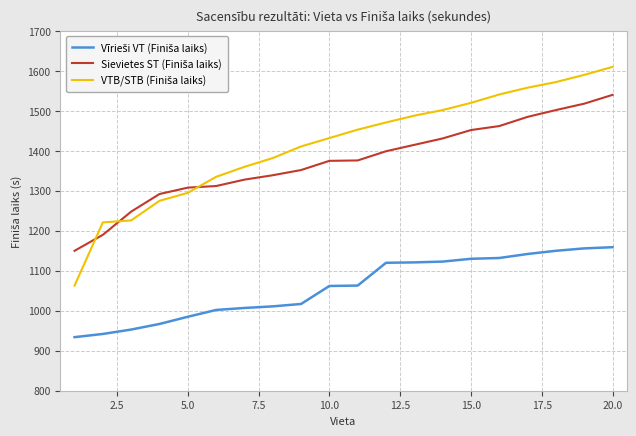

What is the minimum value shown in the chart?

934